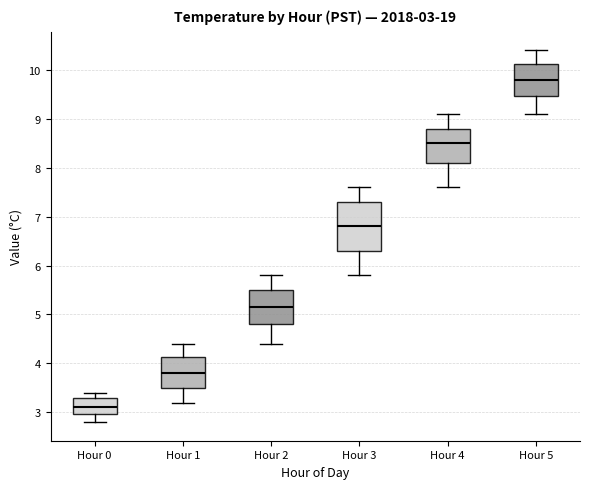

Which box has the lowest median line?

Hour 0